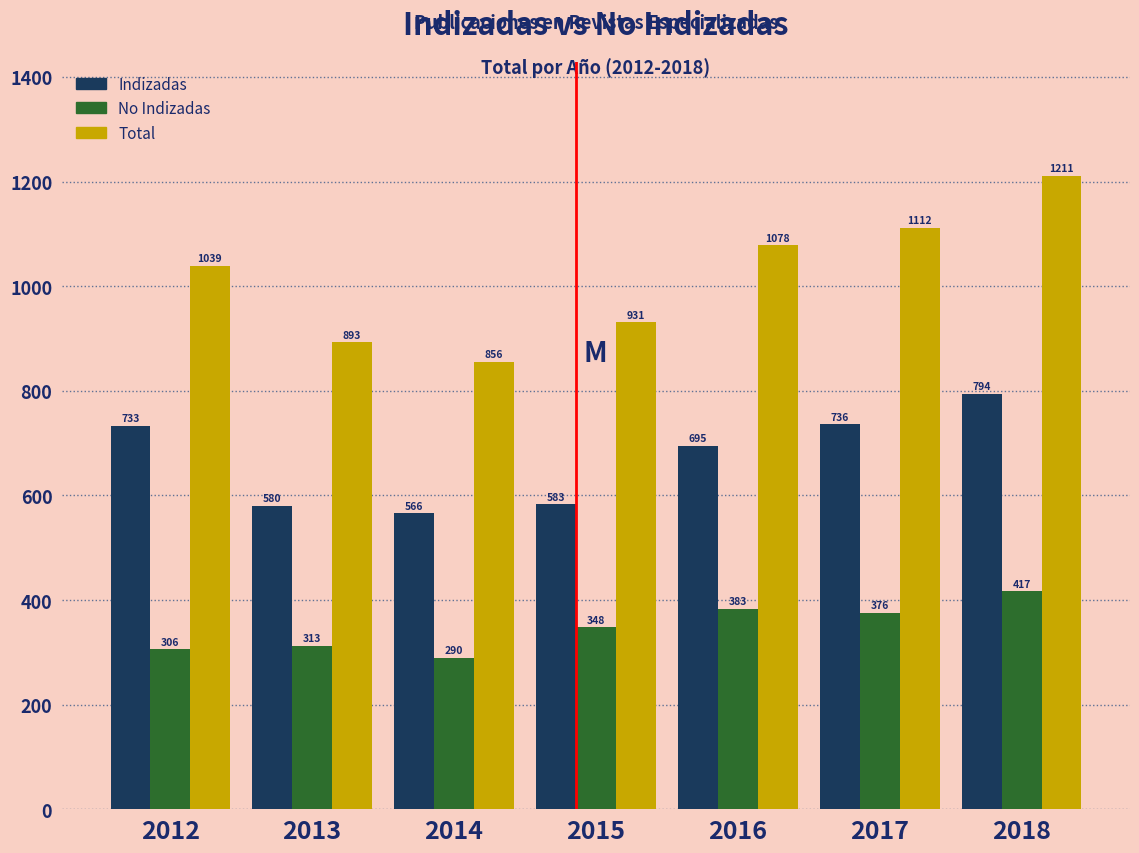

Reading left to right, list all the values displayed in this chart.

Indizadas: 733	580	566	583	695	736	794
No Indizadas: 306	313	290	348	383	376	417
Total: 1039	893	856	931	1078	1112	1211